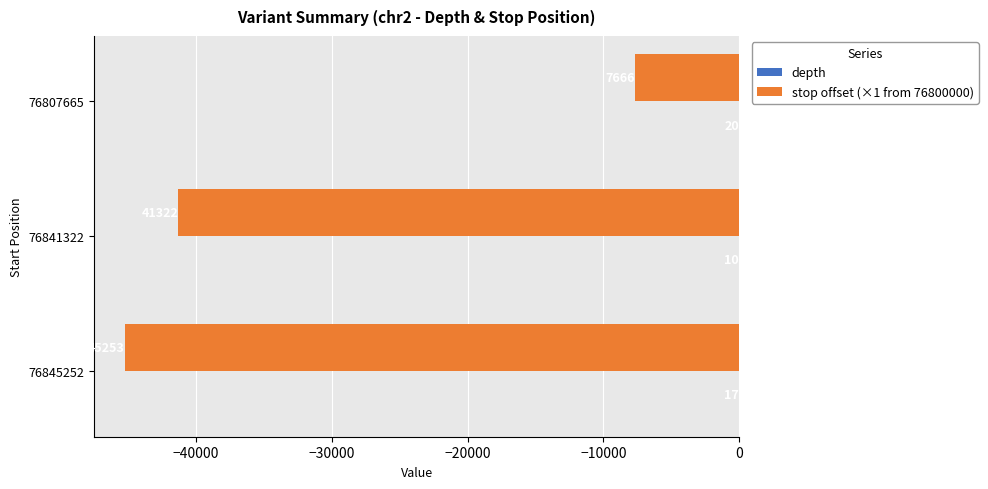

What are all the series names shown in the legend?

depth, stop offset (×1 from 76800000)